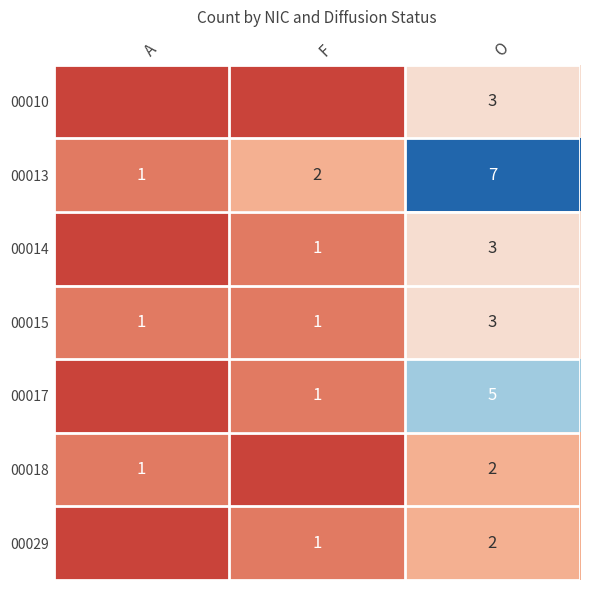

Between F and A, which is larger?

F